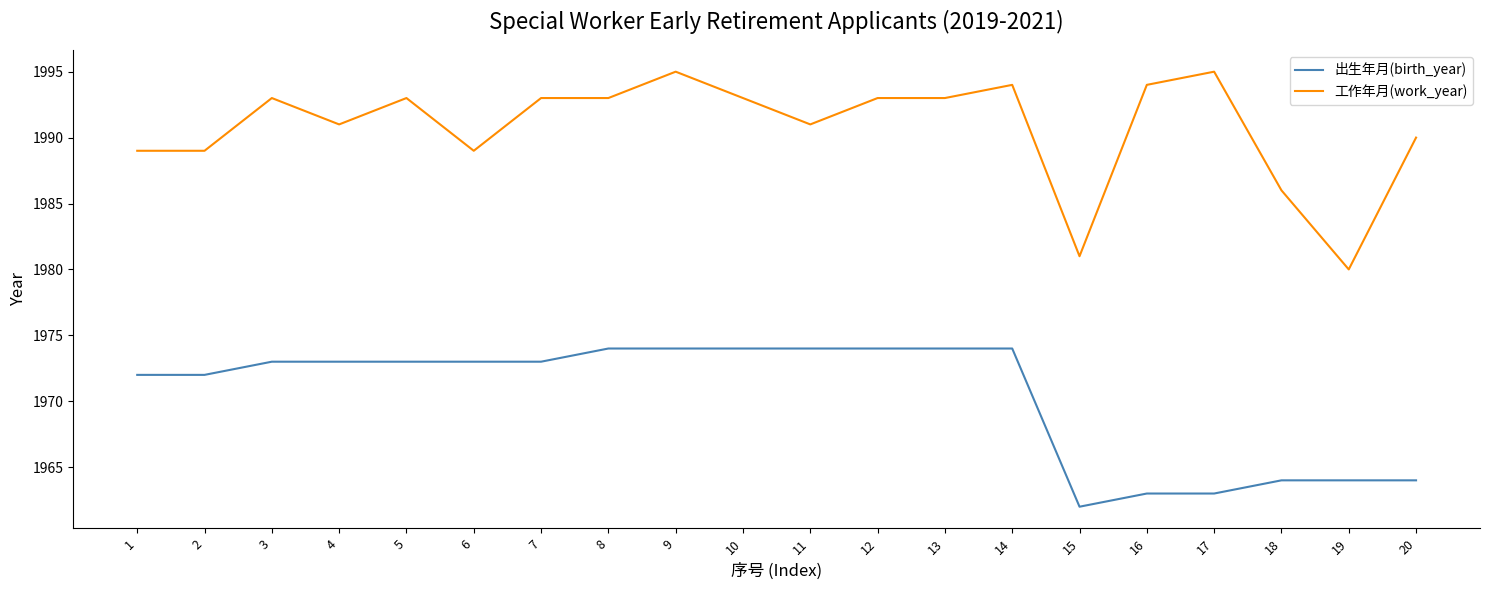

True or false: 工作年月(work_year) and 出生年月(birth_year) intersect in this chart.

False